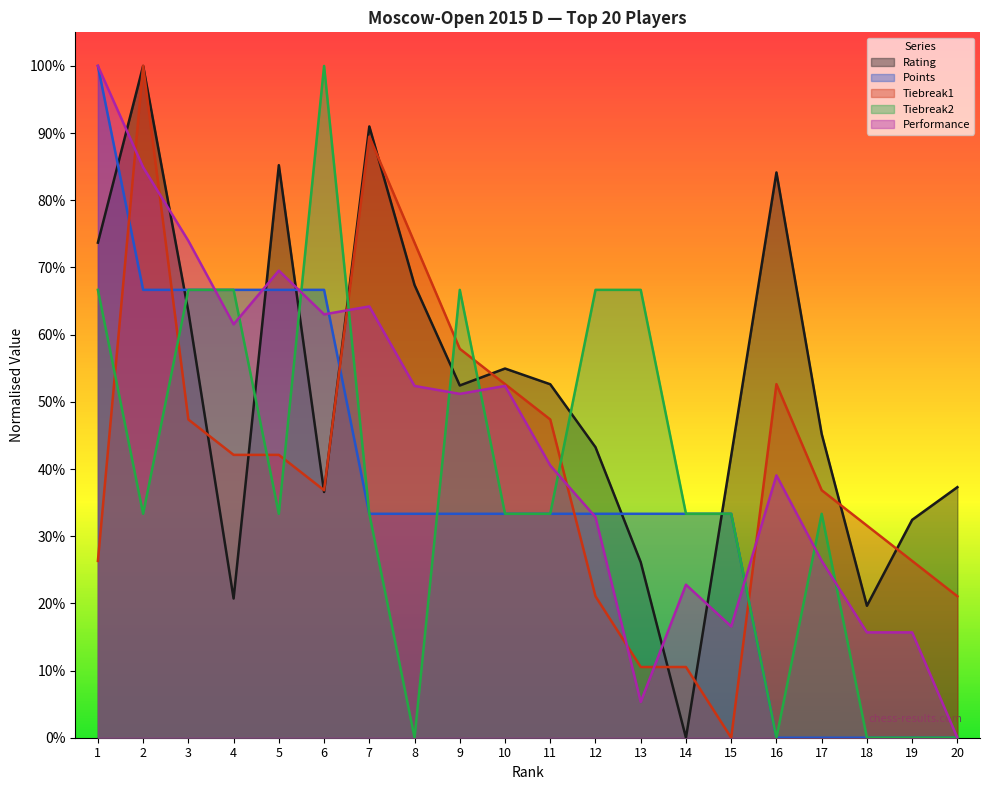

True or false: Tiebreak2 has more than 1 interior local peaks.

True